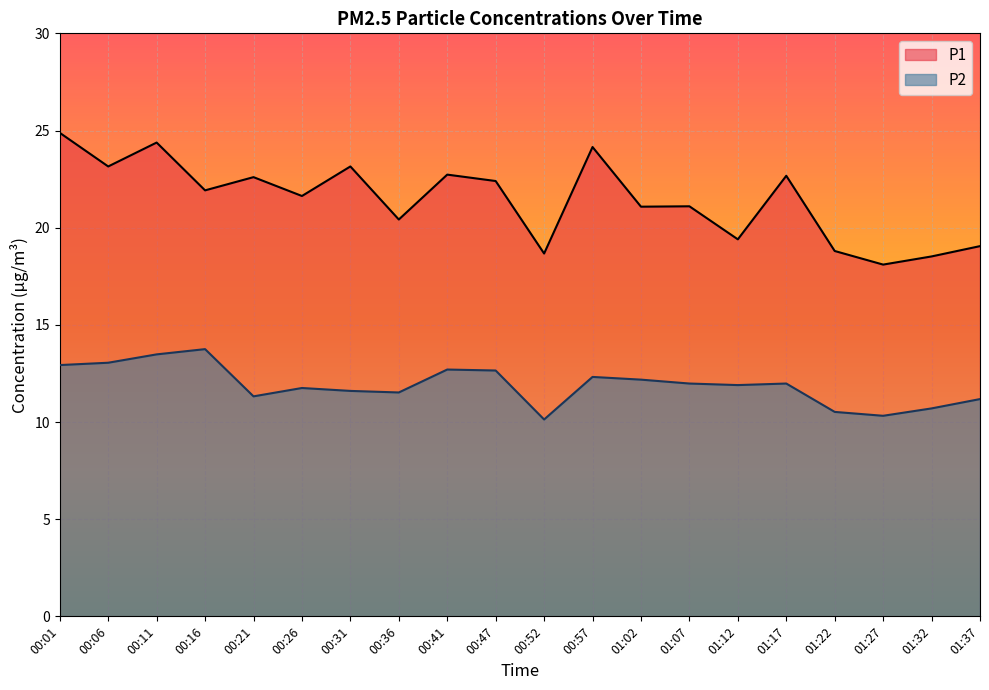

Rank the series by their maximum value, from lowest to highest.

P2, P1